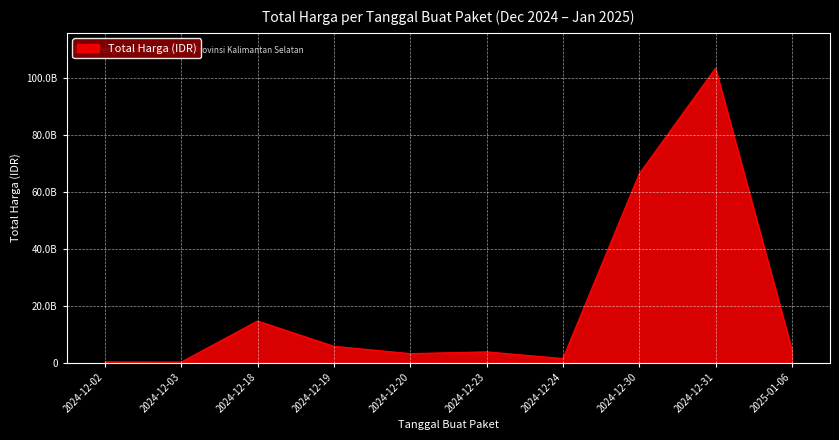

Does the chart display data point markers on the line(s)?

No